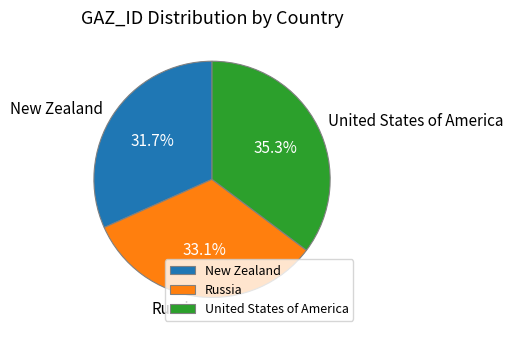

To the nearest percent, what portion does Russia represent?

33%